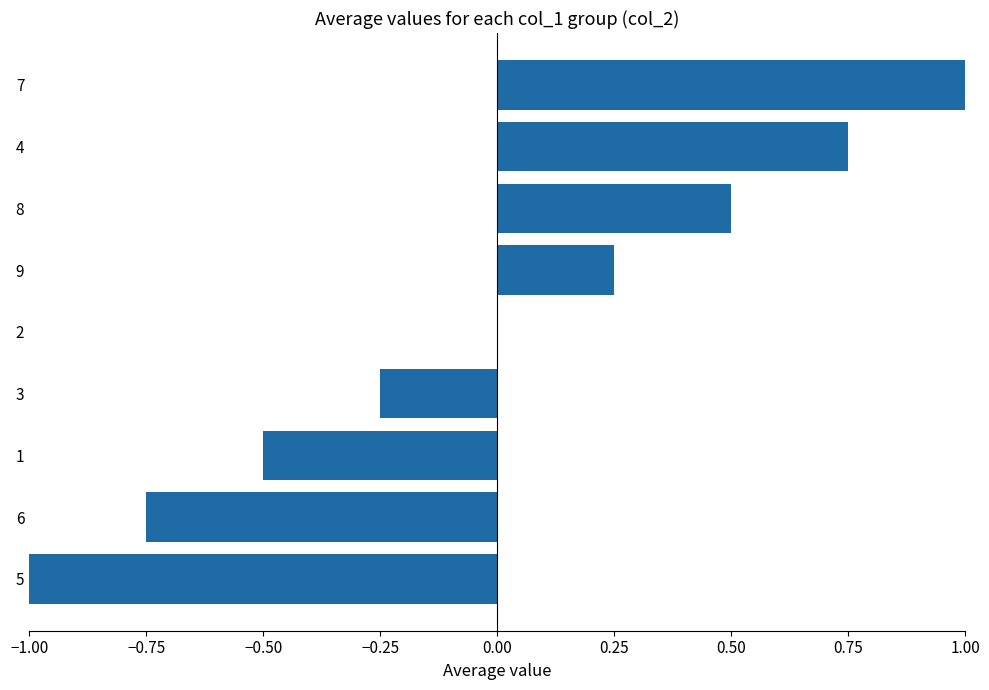

Which category has the highest value across all series?

7